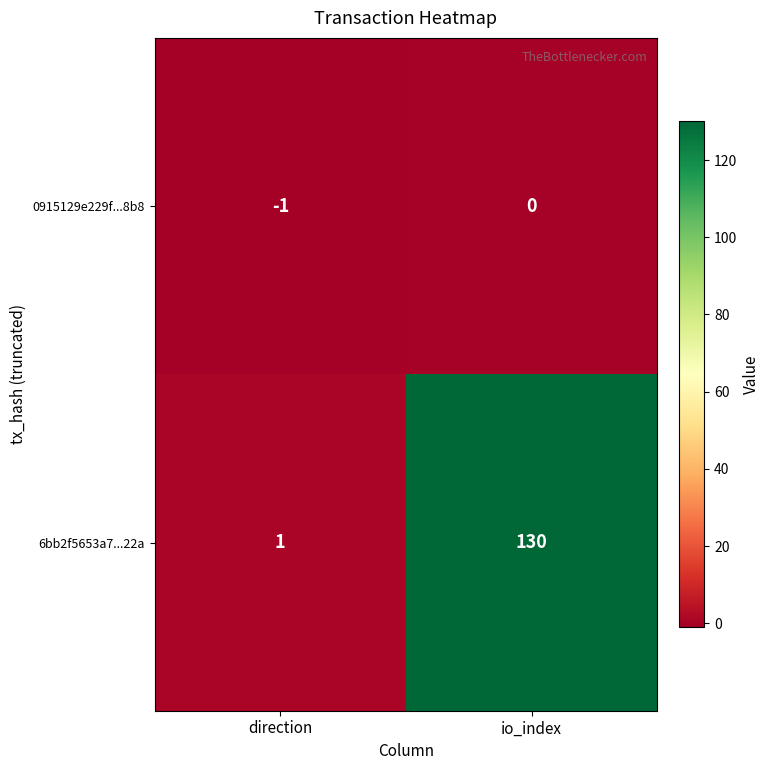

The 6bb2f5653a7...22a series shows 1 at direction. True or false?

True